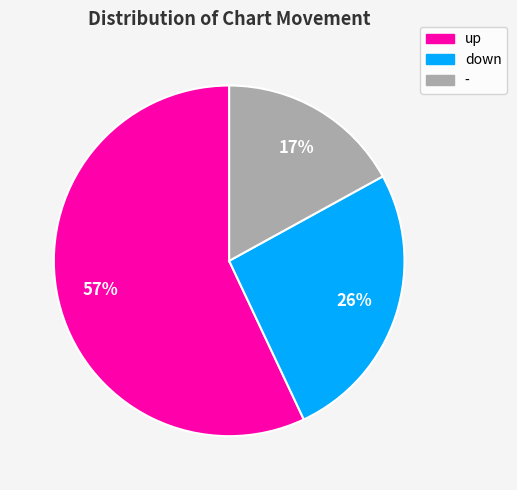

To the nearest percent, what percentage of the pie is -?

17%